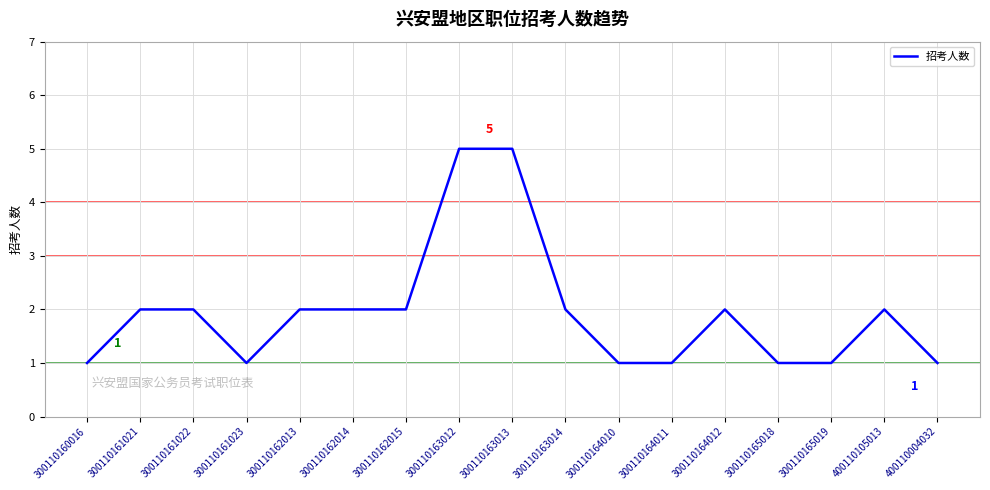

True or false: the data shows 3 at 400110105013.

False